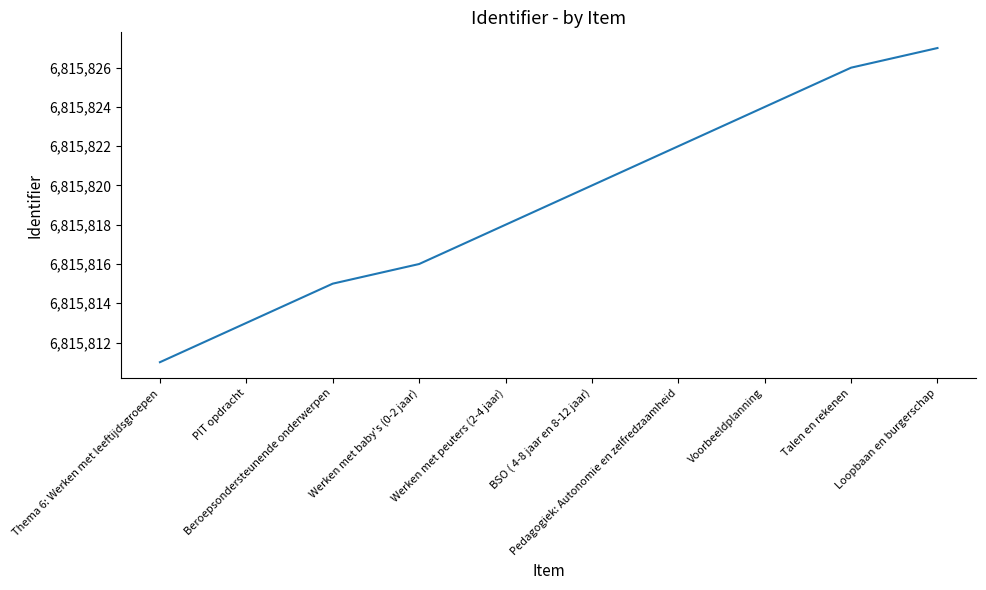

What is the difference between the values at Talen en rekenen and Beroepsondersteunende onderwerpen?

11